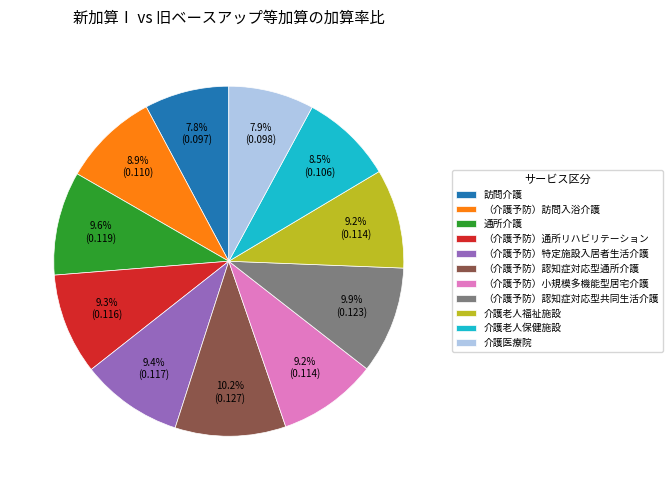

What is the total percentage of 介護医療院 and （介護予防）認知症対応型通所介護?

18.1%